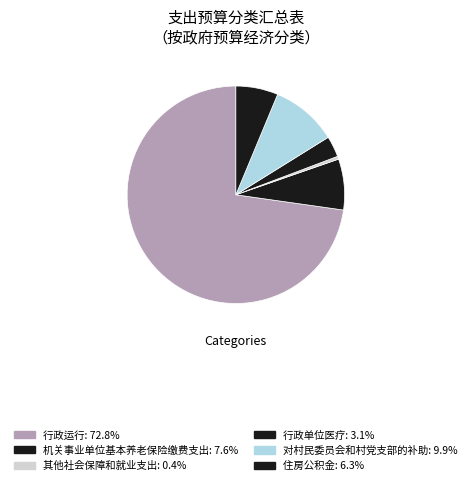

How many slices are in this pie chart?

6